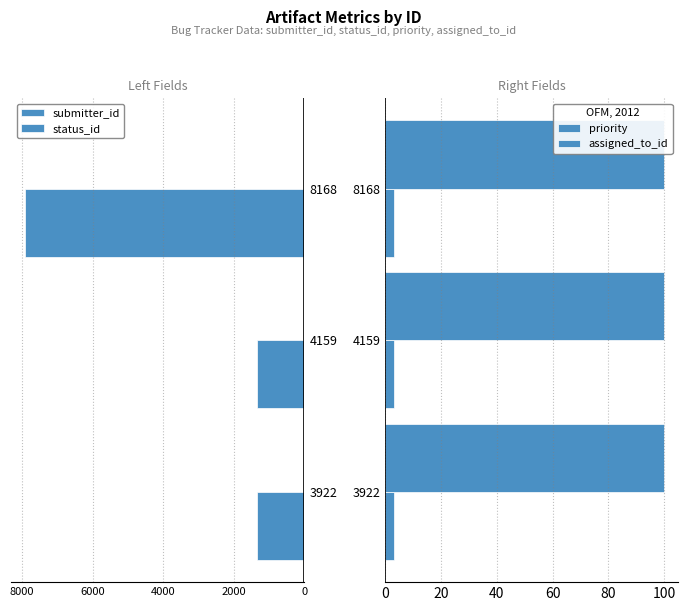

Is the value of status_id at 8000 greater than the value of assigned_to_id at 6000?

No